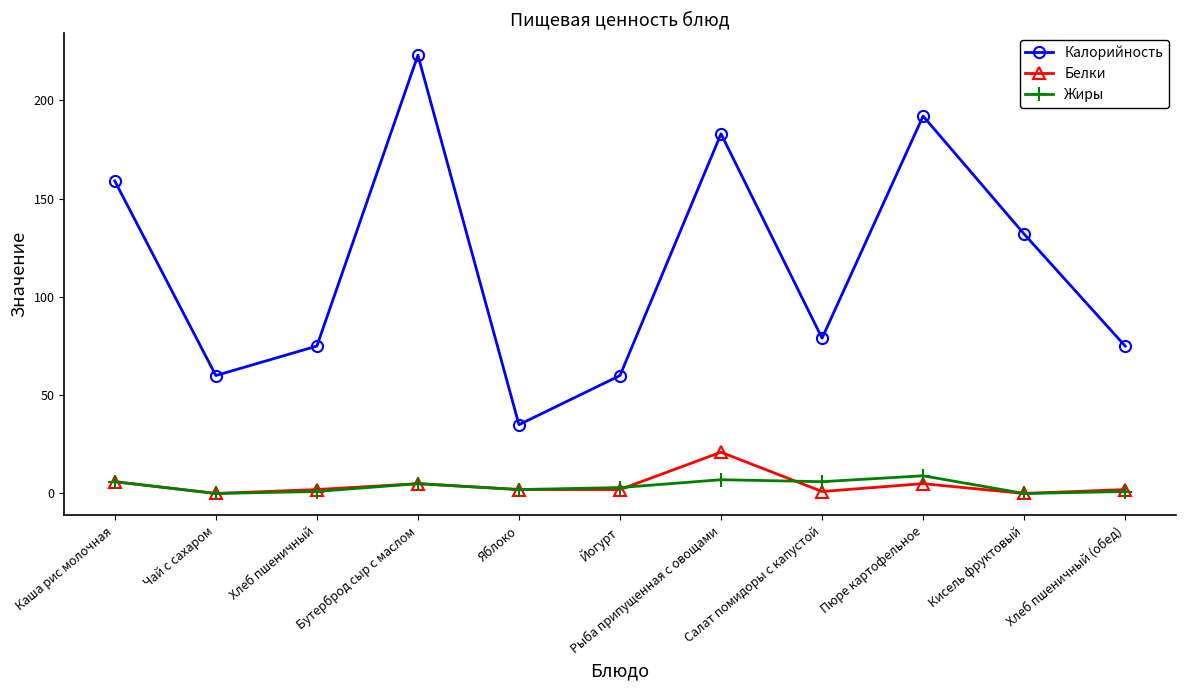

How many interior local valleys does the Калорийность series have?

3